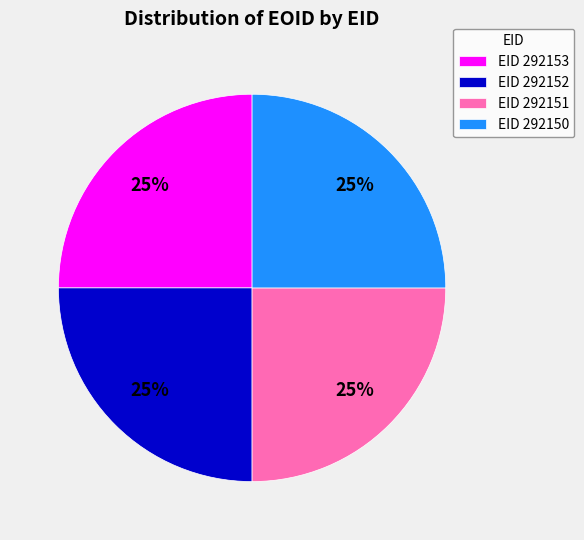

The EID 292151 slice represents 25% of the pie. True or false?

True